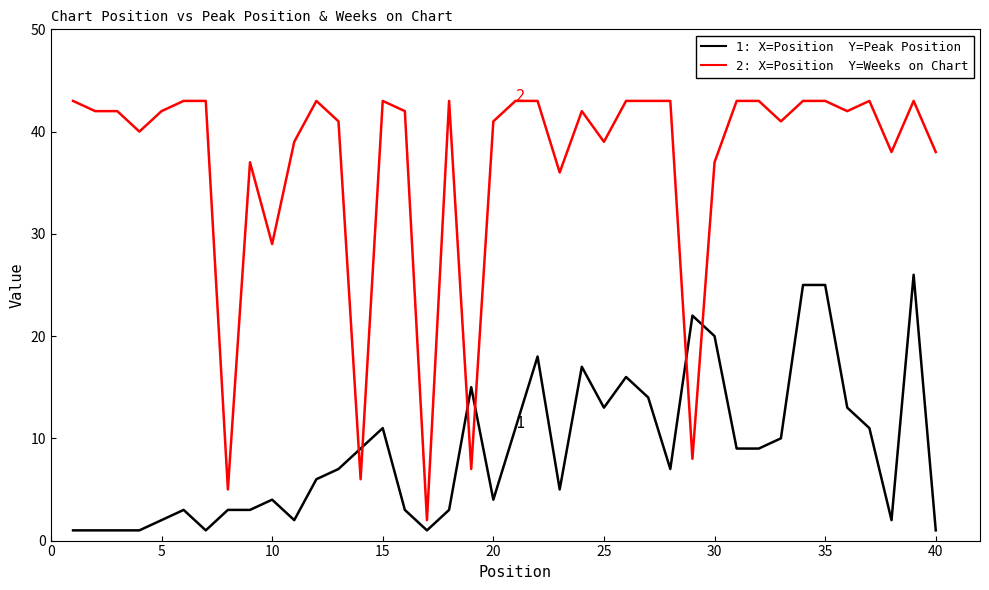

What is the maximum value shown in the chart?

43